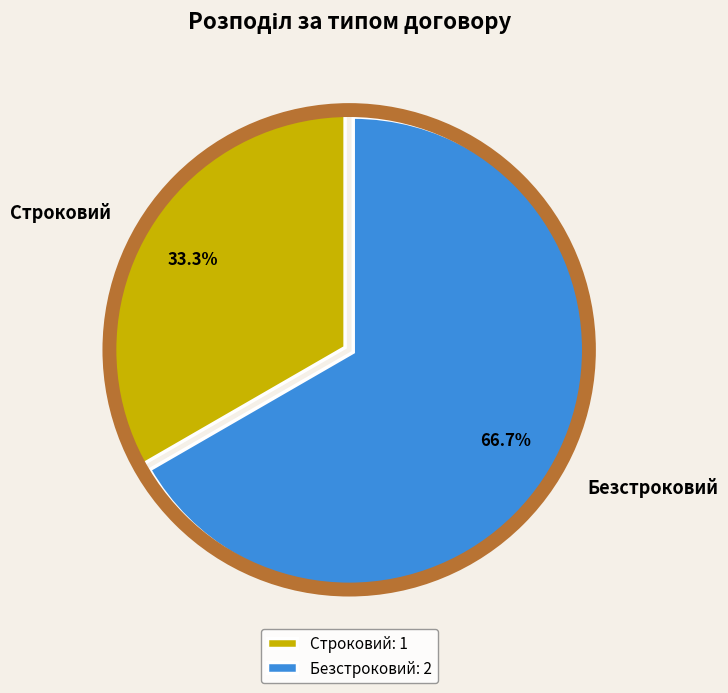

Which category accounts for the majority?

Безстроковий